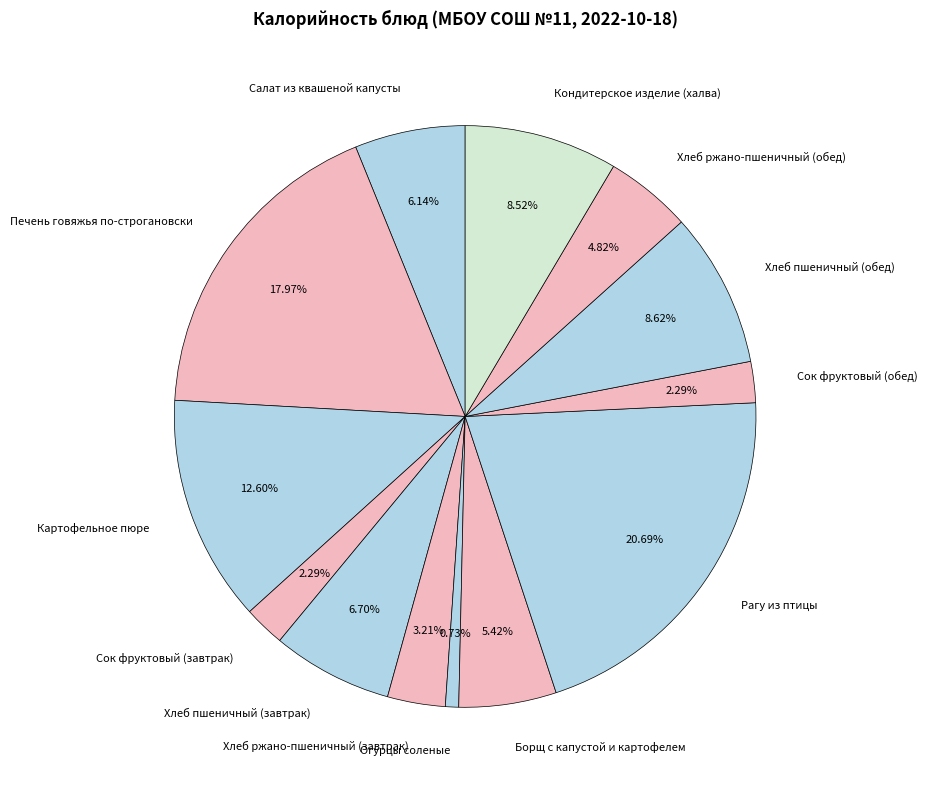

Does any single category account for the majority?

No